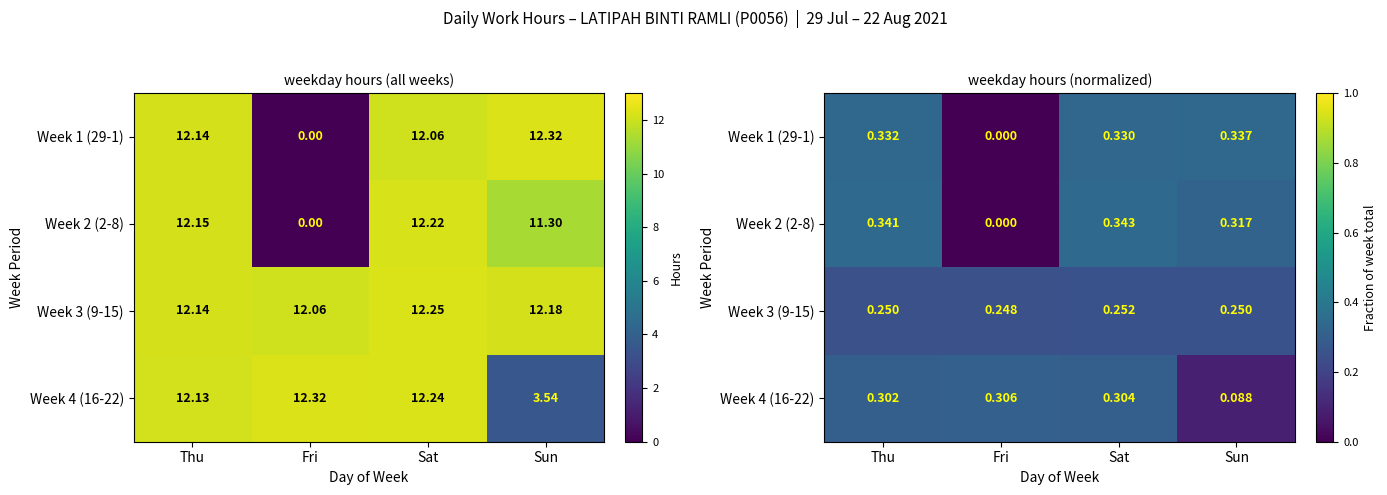

What is the difference between the highest and lowest values at Fri?

0.3